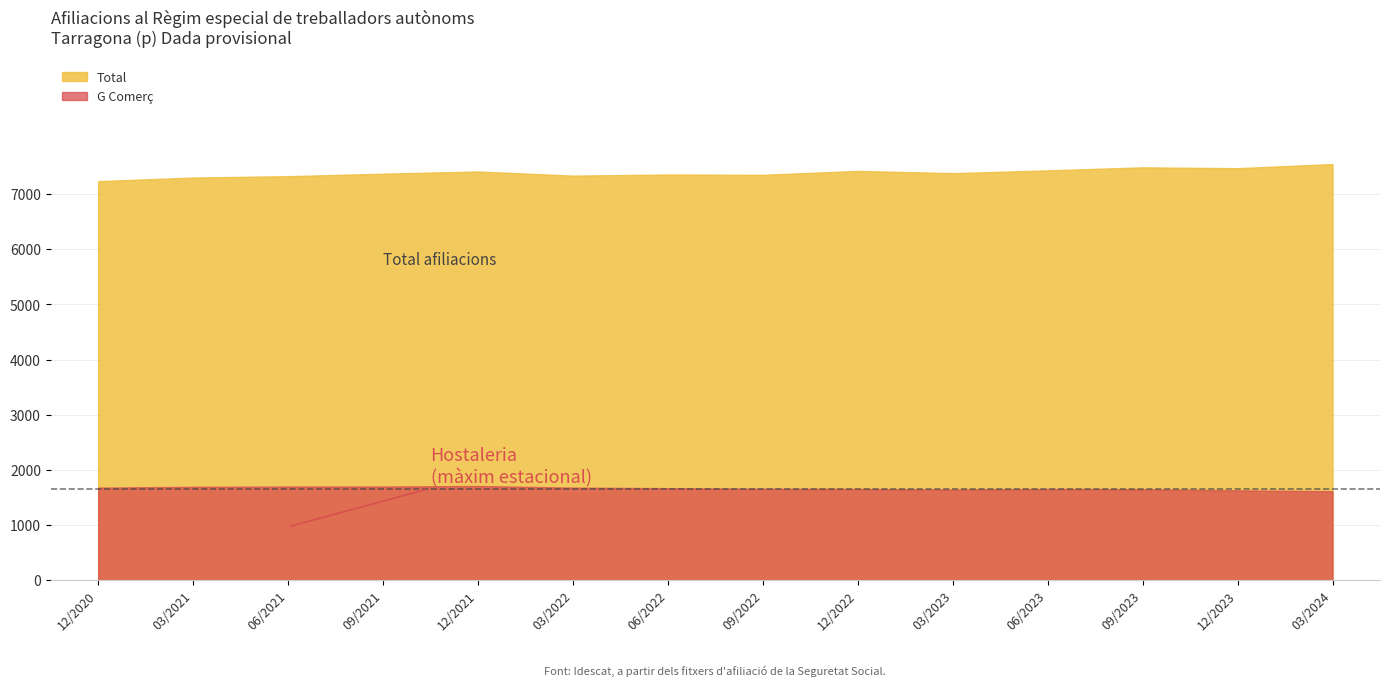

What is the spread (max minus min) of values at 03/2022?

5655